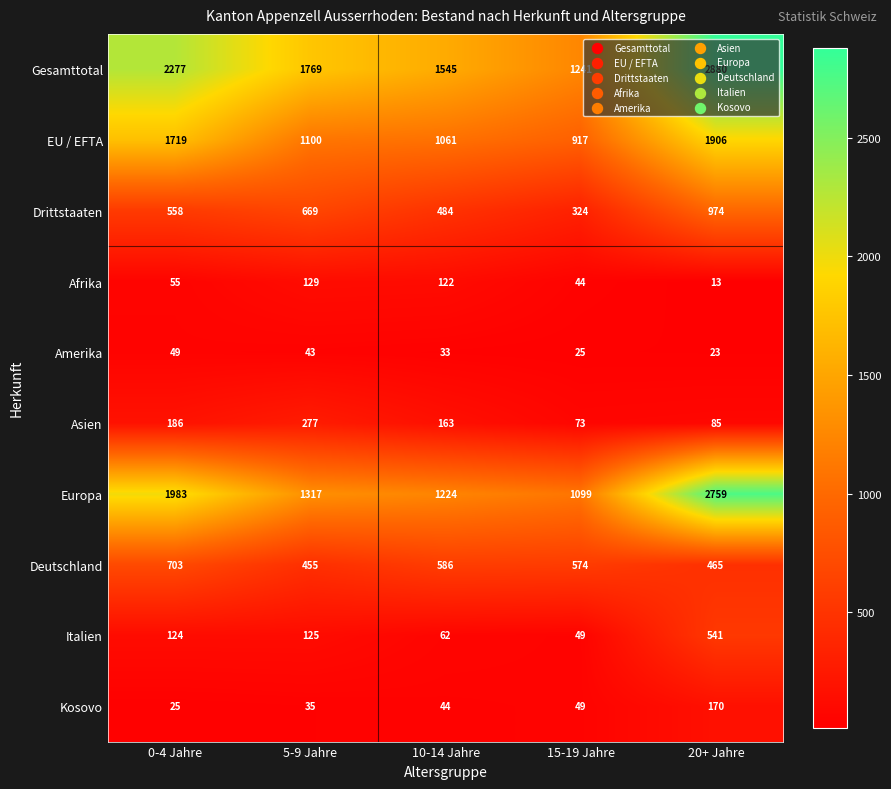

Which label corresponds to the largest value in the chart?

20+ Jahre